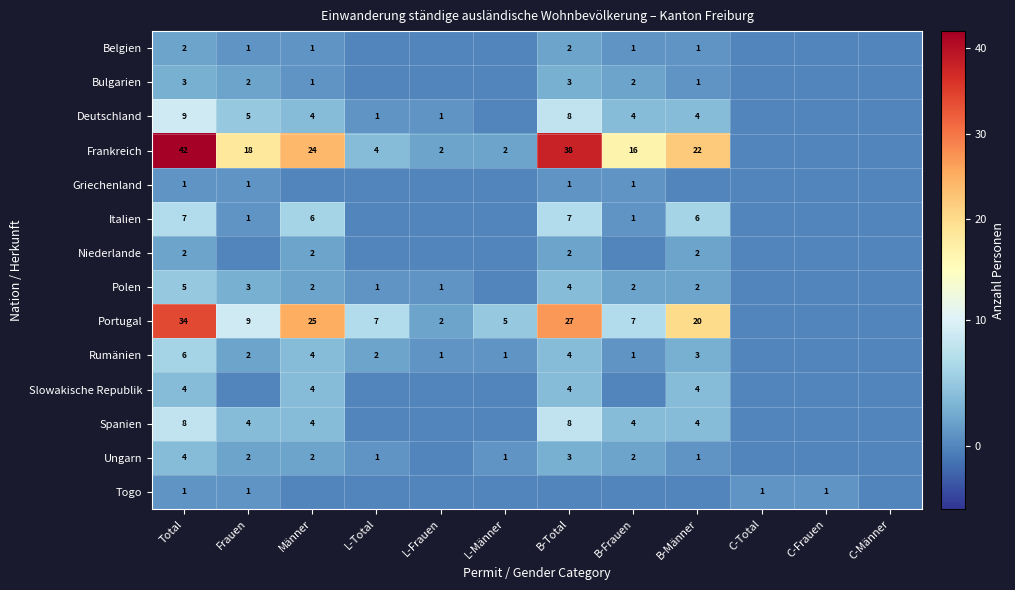

Is it true that Togo equals 1 at Frauen?

True